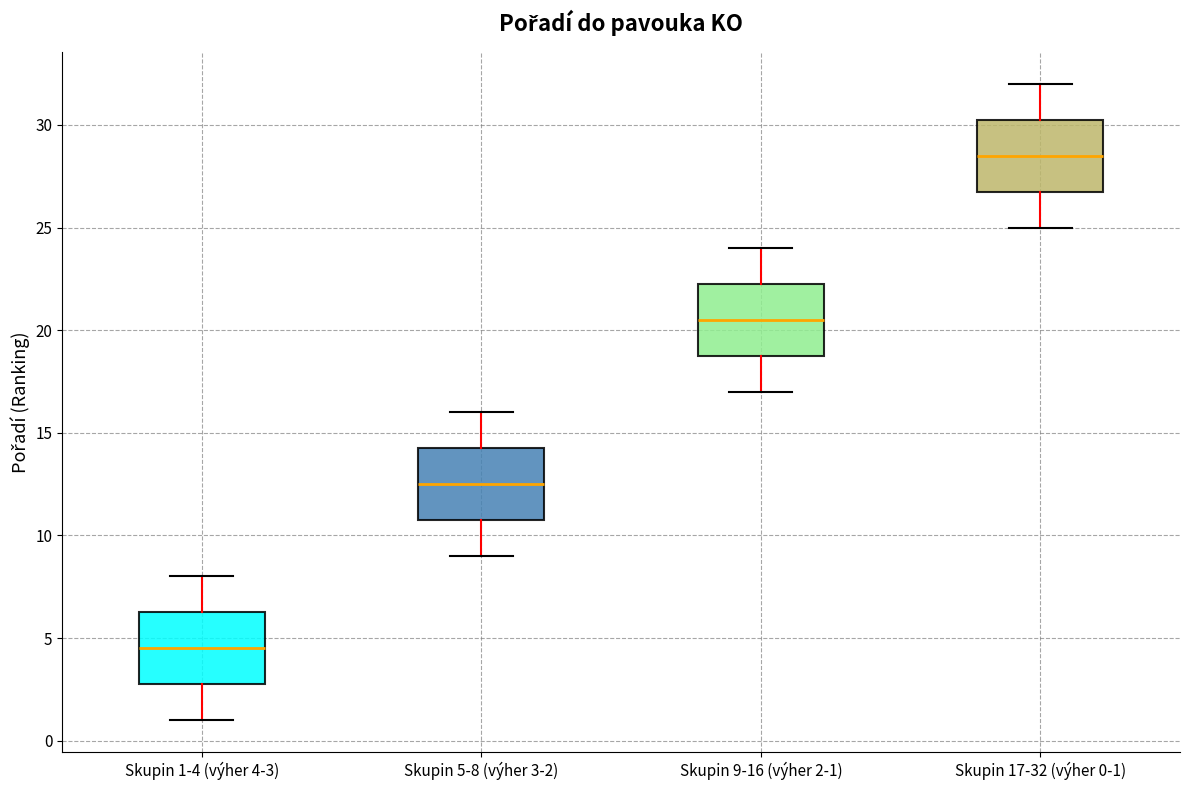

Where is the upper edge of the box for Skupin 1-4 (výher 4-3) on the y-axis? The values are not printed on the chart, so give them approximately, as read against the axis.

6.5